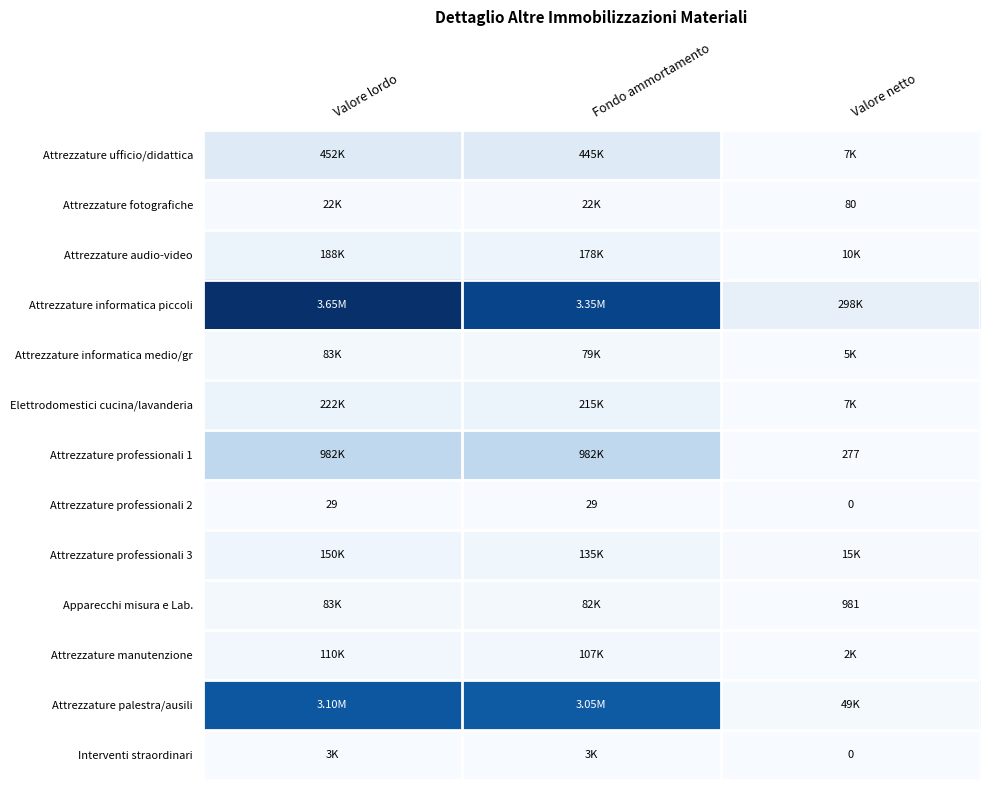

How many data points in Apparecchi misura e Lab. are above 81693?

1